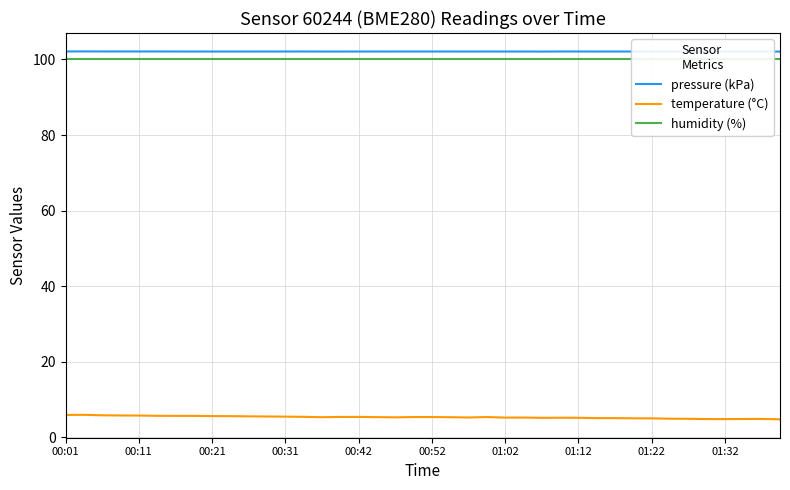

Count the number of data series in this chart.

3